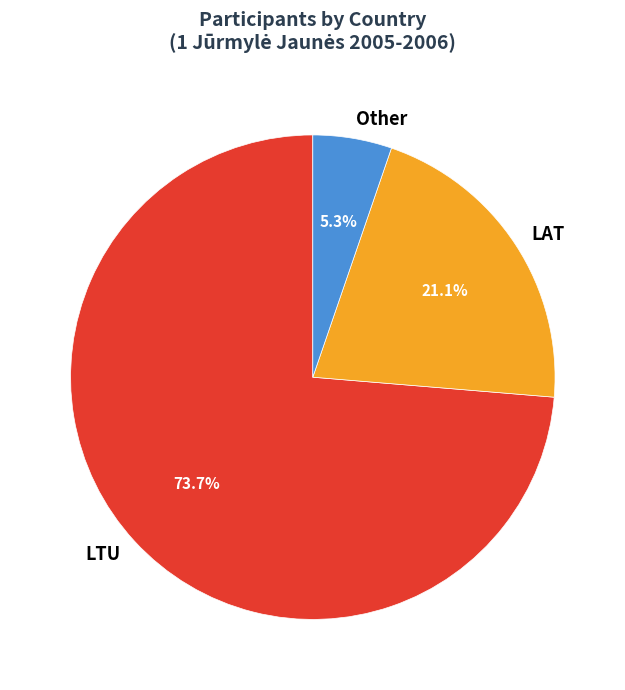

Does Other account for over 50% of the chart?

No